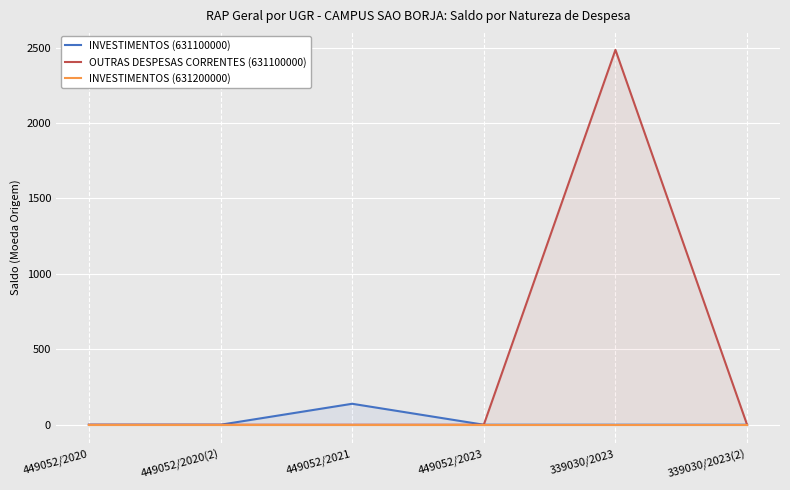

True or false: OUTRAS DESPESAS CORRENTES (631100000) and INVESTIMENTOS (631200000) cross at least once.

False